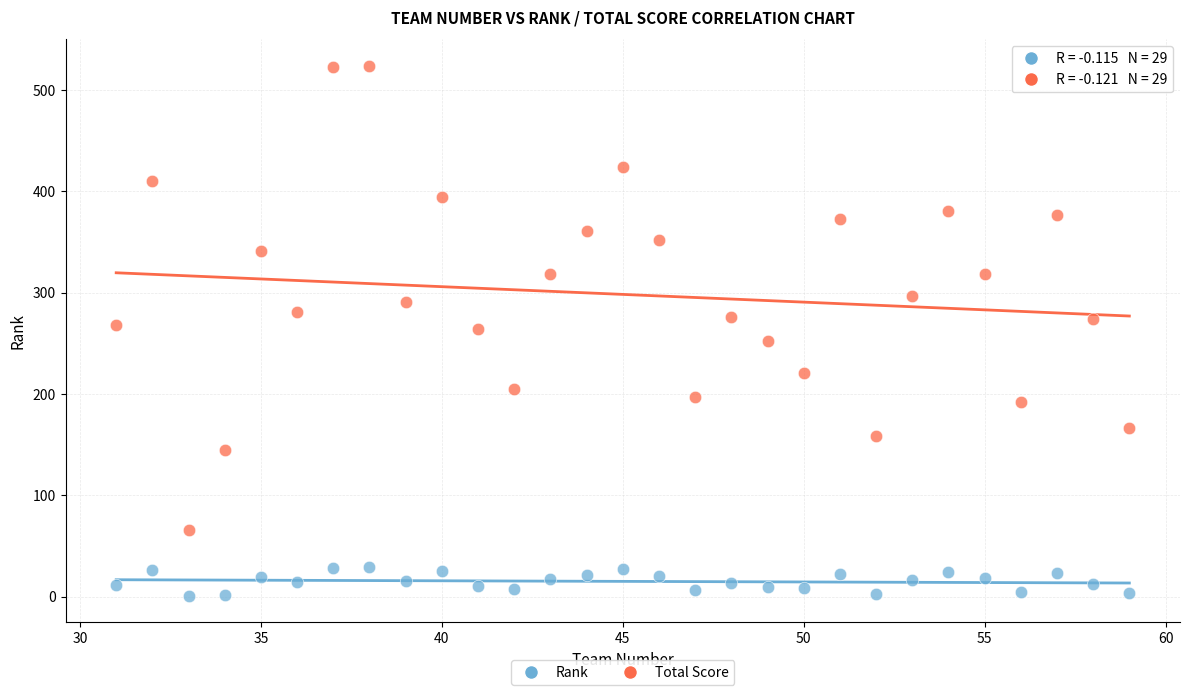

Which series reaches the maximum Y coordinate?

Total Score